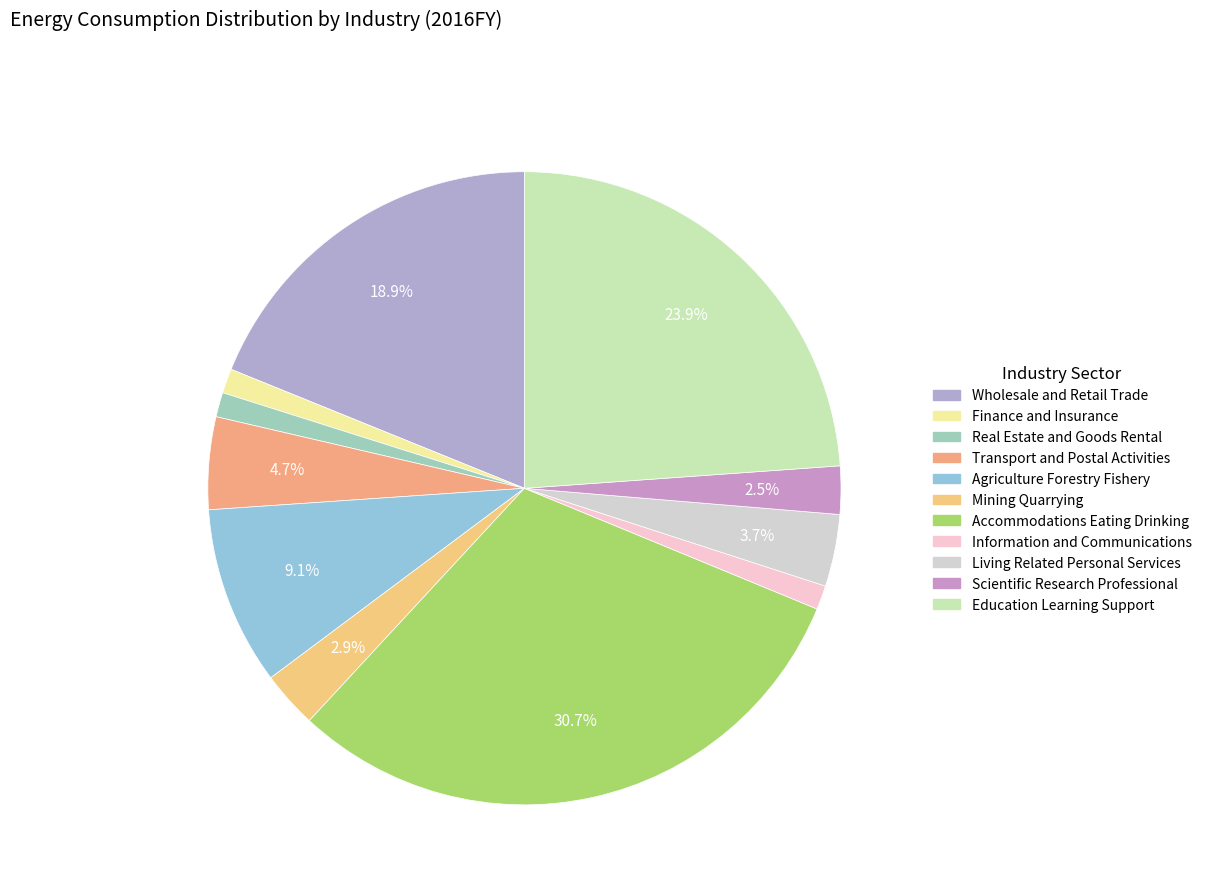

Is it true that Education Learning Support is 19% of the pie?

False